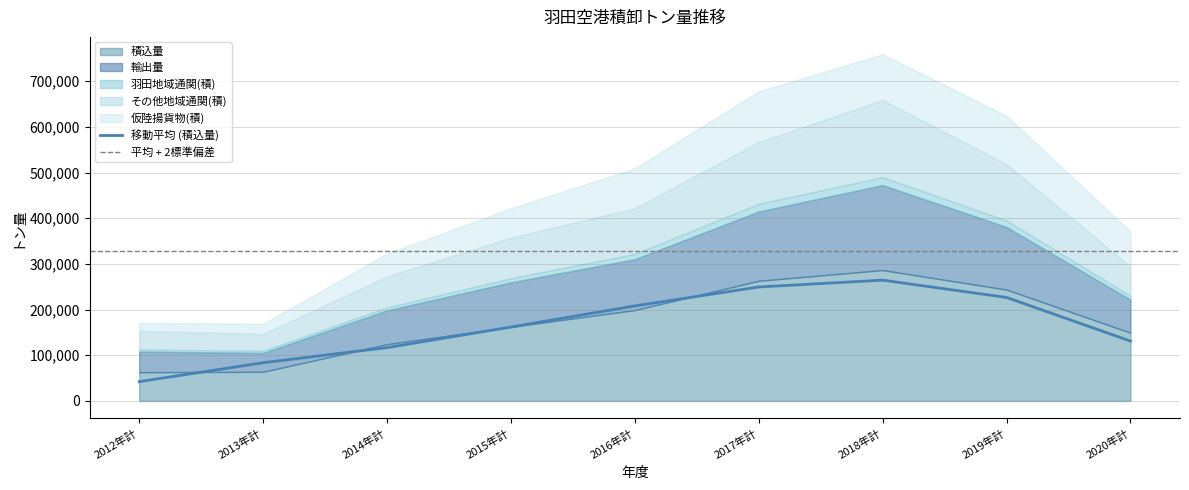

The 積込量 series shows 63756 at 2013年計. True or false?

True